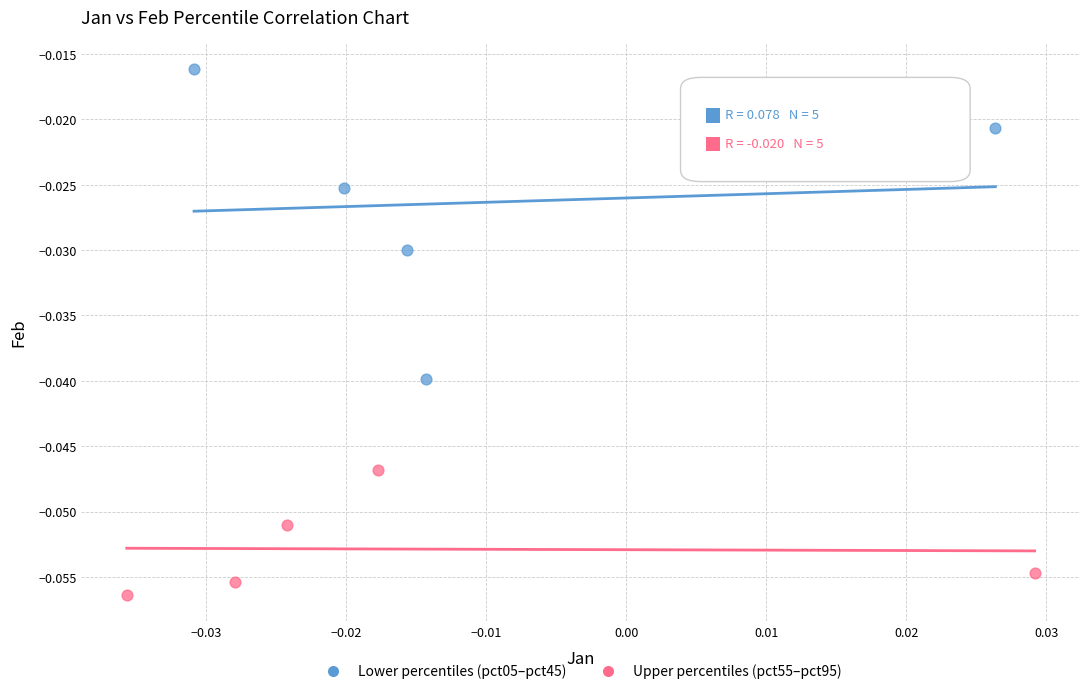

What are all the series names shown in the legend?

Lower percentiles (pct05–pct45), Upper percentiles (pct55–pct95)